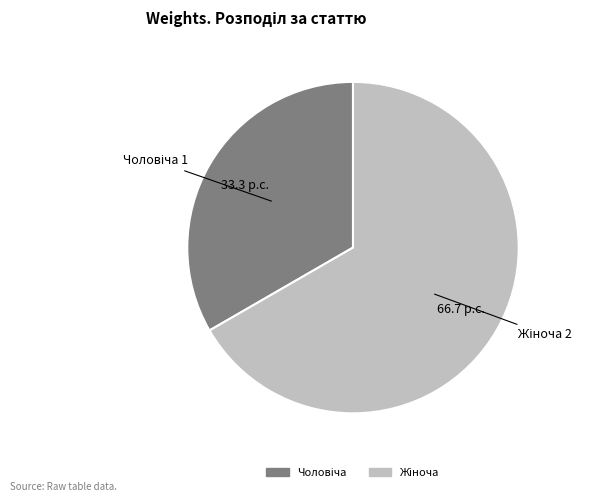

Is there any slice that represents more than half of the pie?

Yes